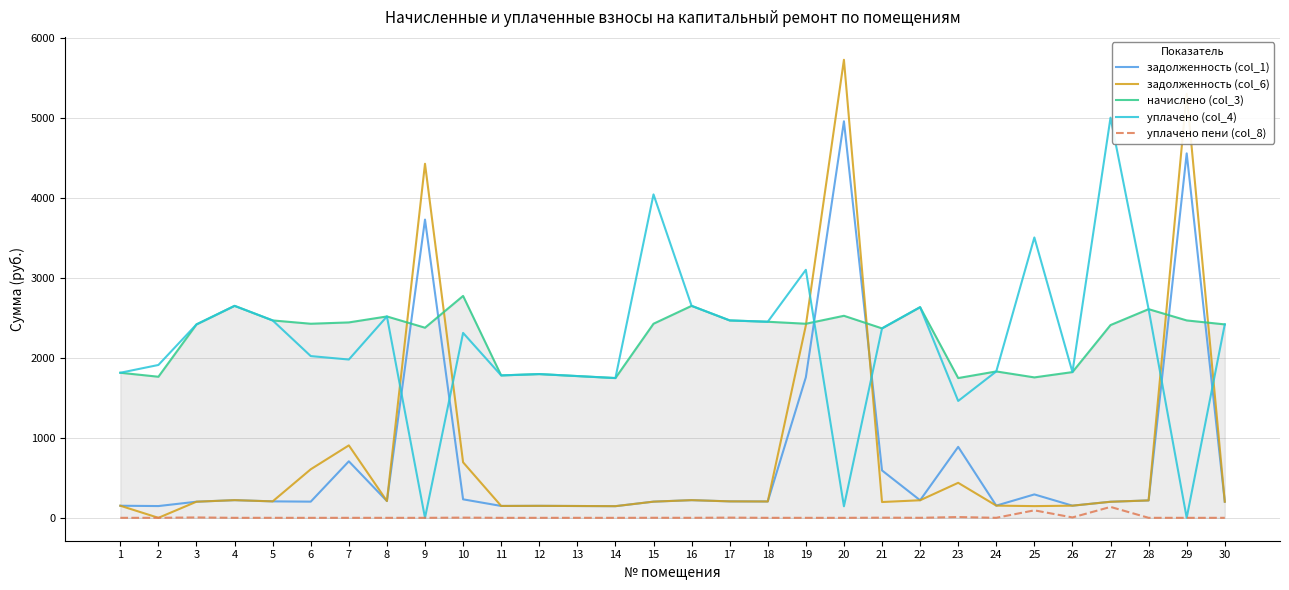

What is the difference between the maximum and second lowest values in the уплачено пени (col_8) series?

136.3